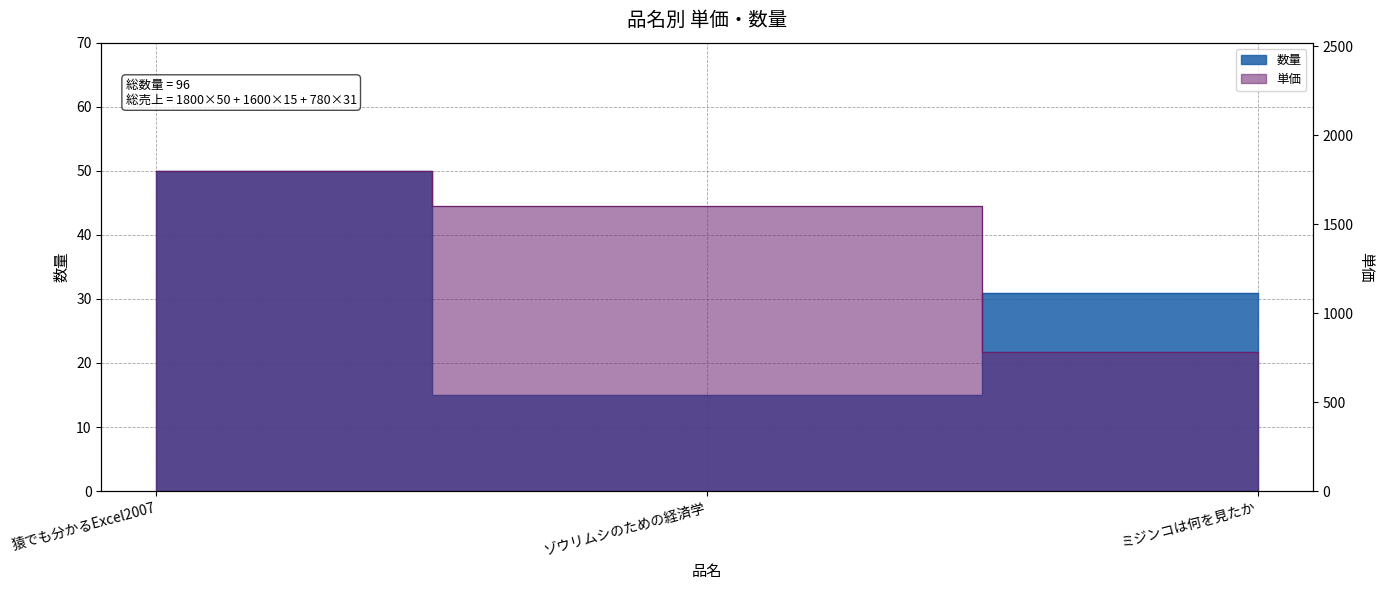

Which has a higher value, ミジンコは何を見たか or 猿でも分かるExcel2007?

猿でも分かるExcel2007